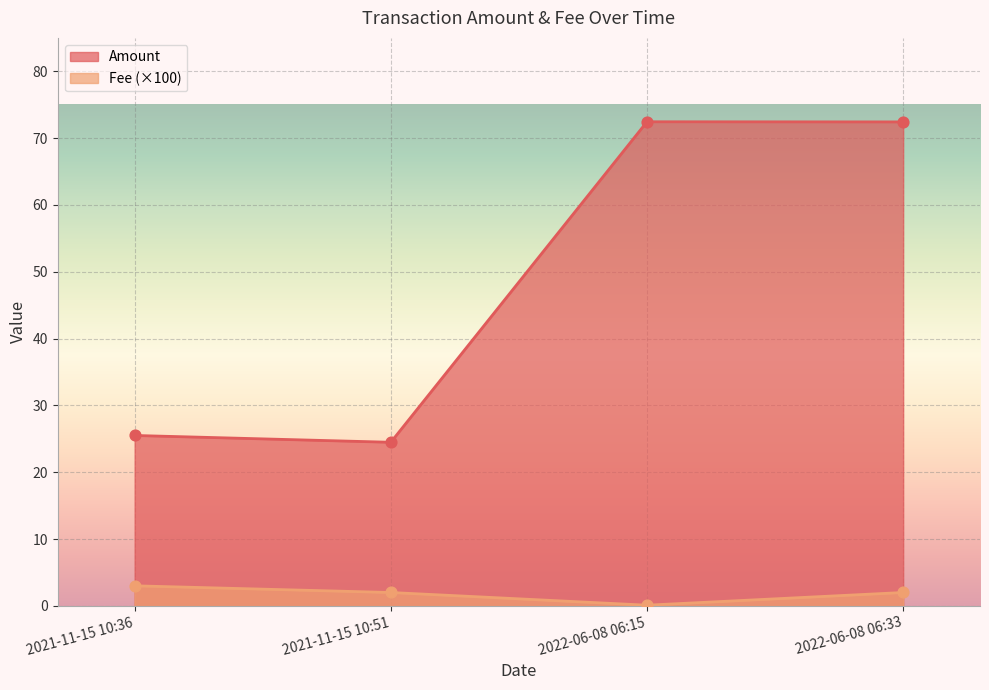

Which series has the largest range (max minus min)?

Amount